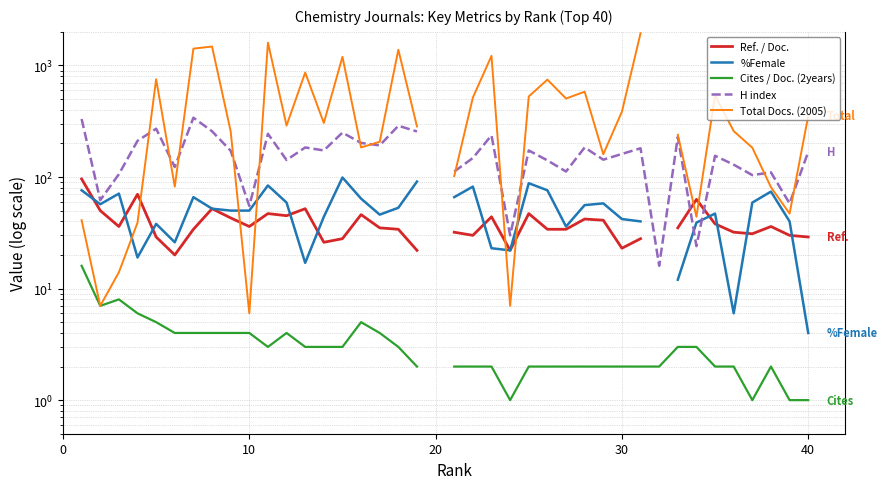

Count the number of data series in this chart.

5